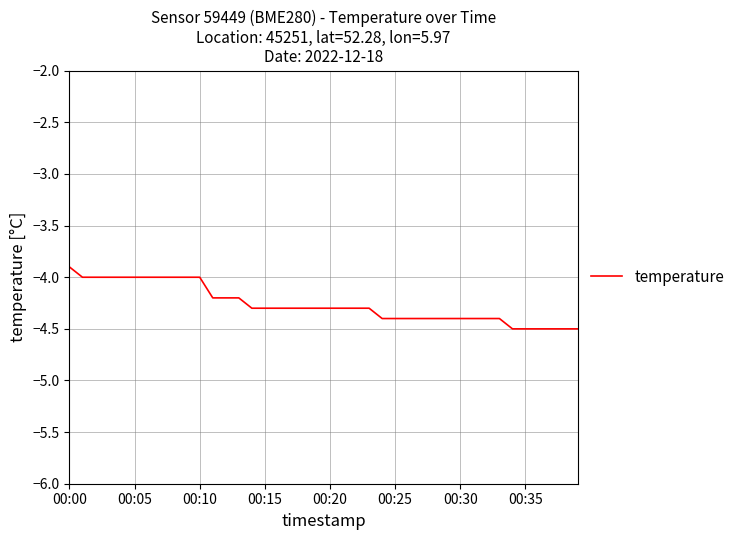

What is the smallest value displayed?

-4.5